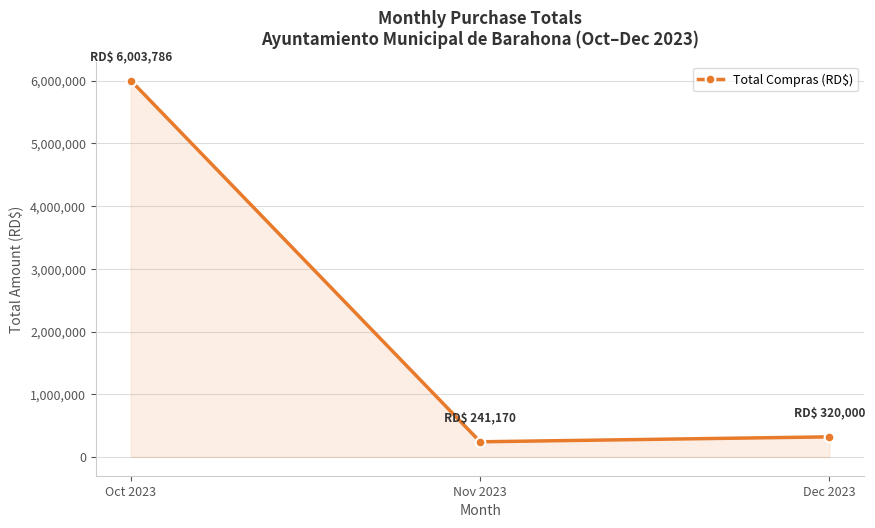

List the labels in order of value, largest first.

Oct 2023, Dec 2023, Nov 2023